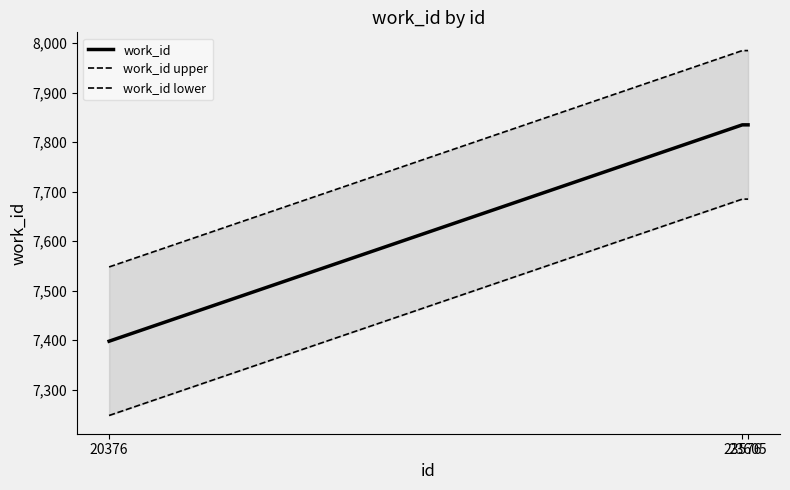

The value of work_id at 20376 is 10766. True or false?

False